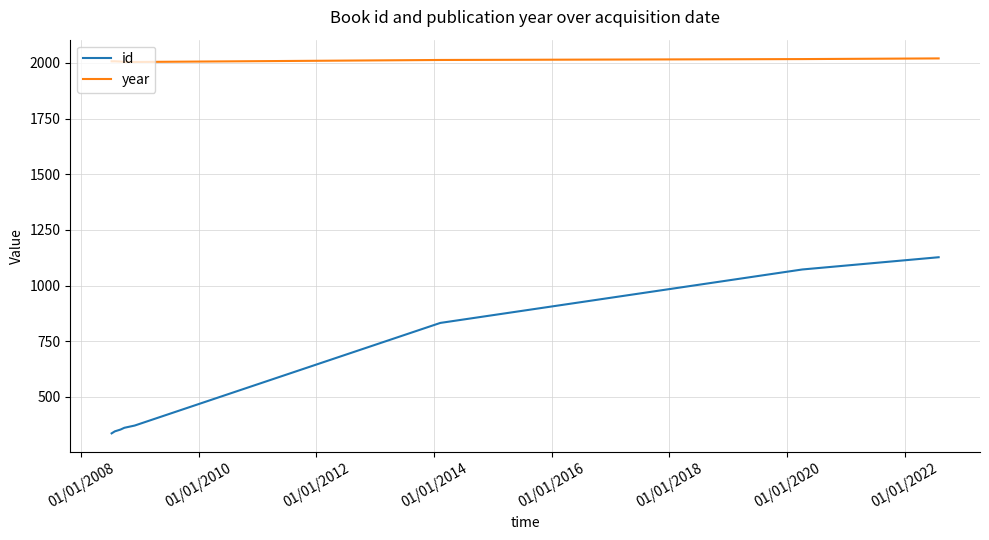

True or false: id and year cross at least once.

False